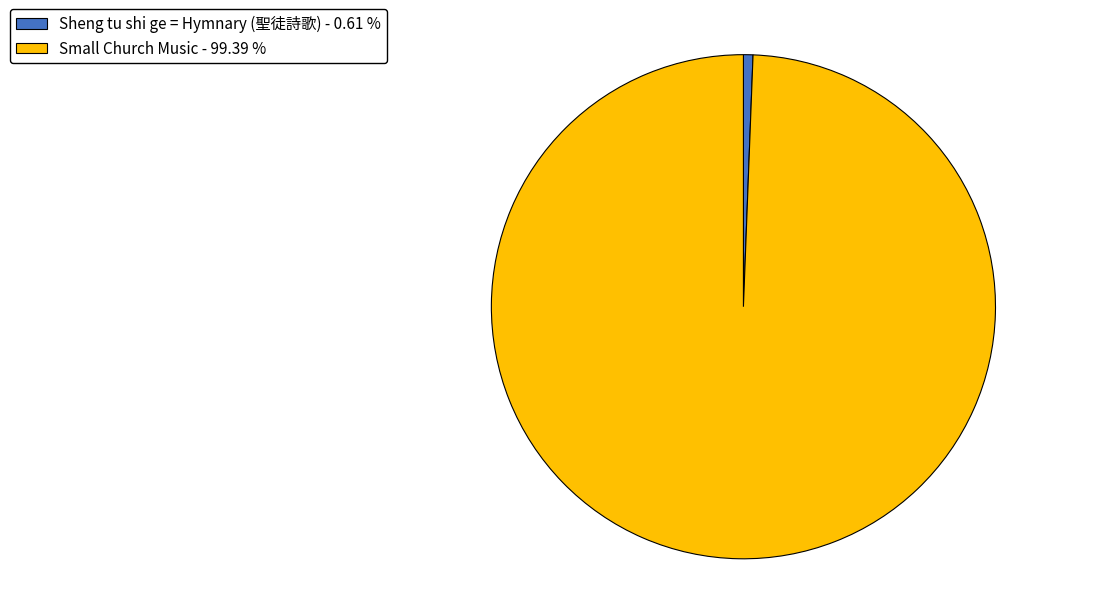

Approximately how many times larger is the value at Small Church Music - 99.39 % compared to Sheng tu shi ge = Hymnary (聖徒詩歌) - 0.61 %?

163.3